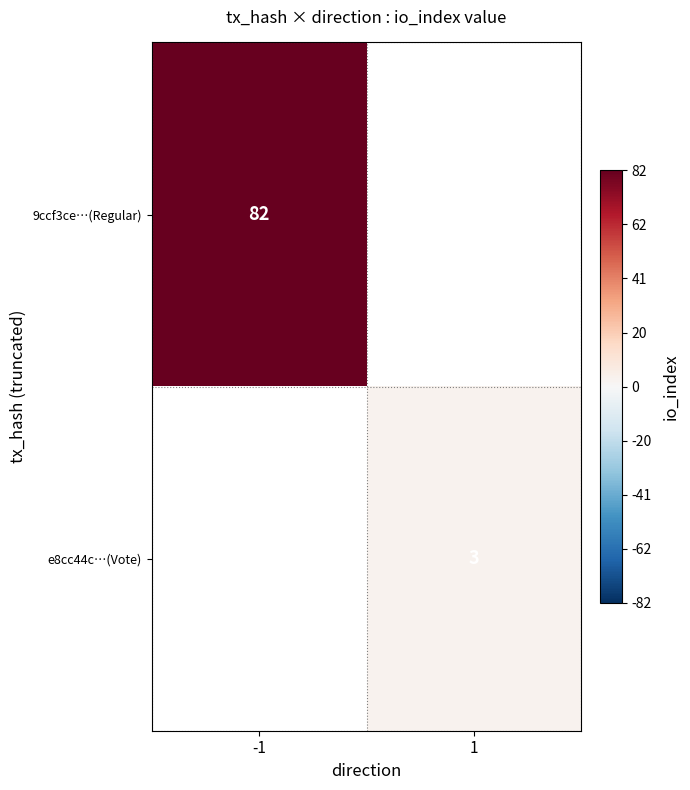

The e8cc44c…(Vote) series shows 3 at 1. True or false?

True